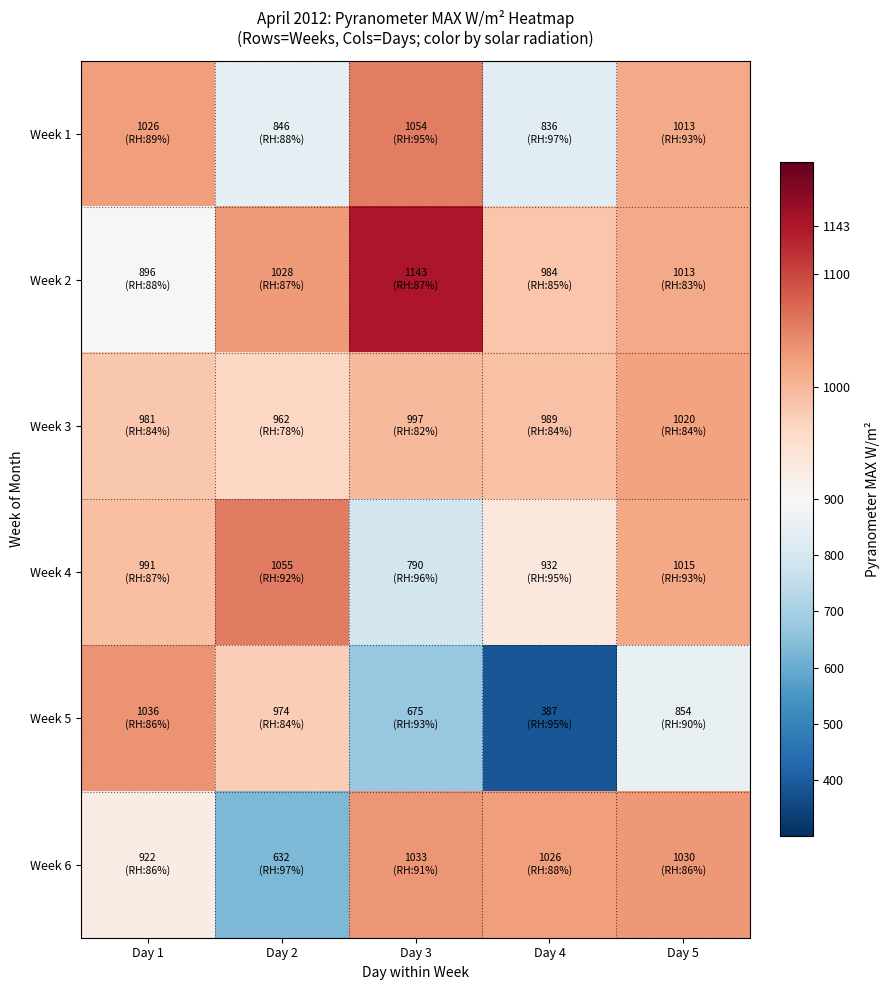

Rank the series by their maximum value, from lowest to highest.

Week 3, Week 6, Week 5, Week 1, Week 4, Week 2